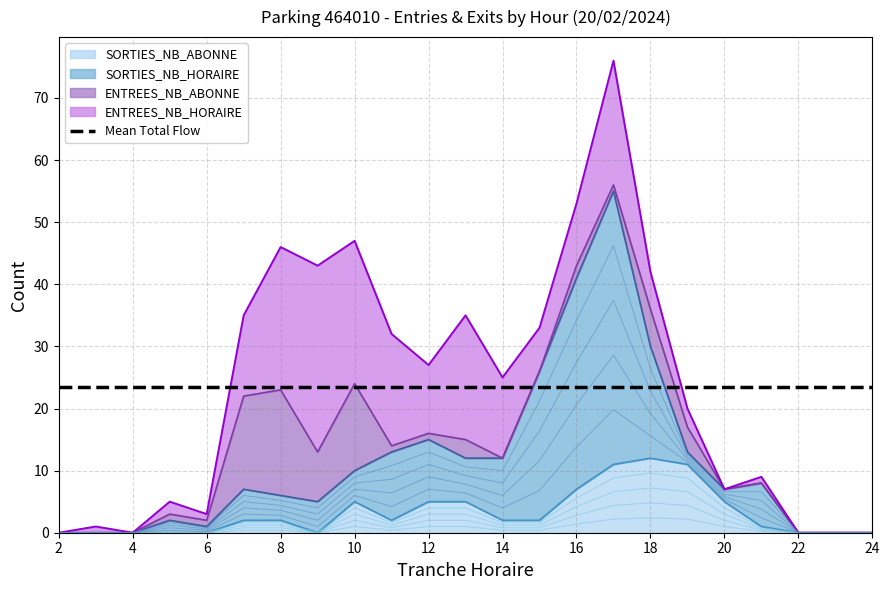

How many intersections are there between ENTREES_NB_HORAIRE and SORTIES_NB_ABONNE?

1